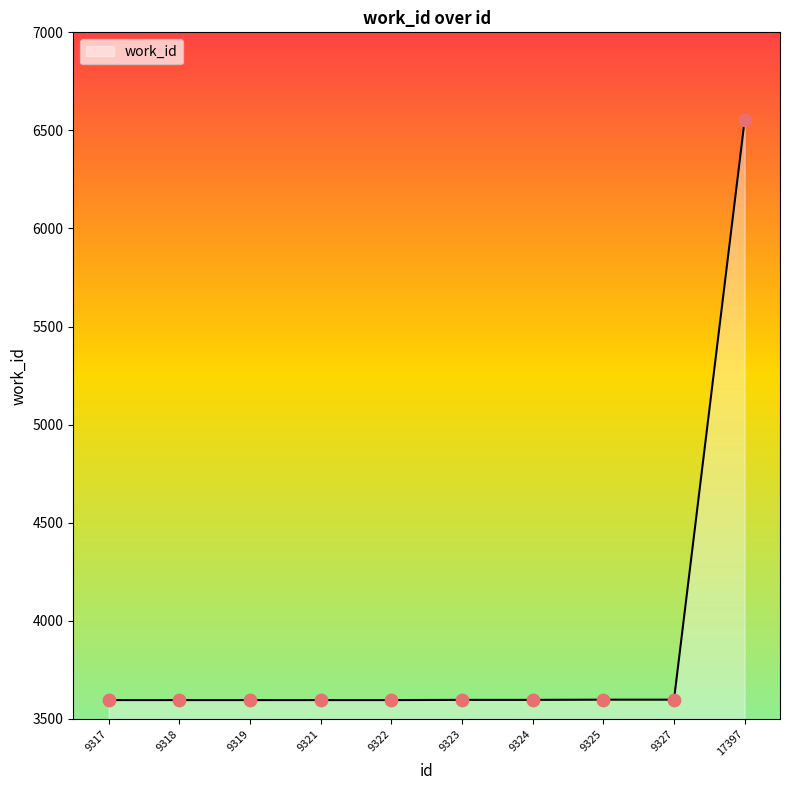

What is the change in value from 9321 to 9324?

+1